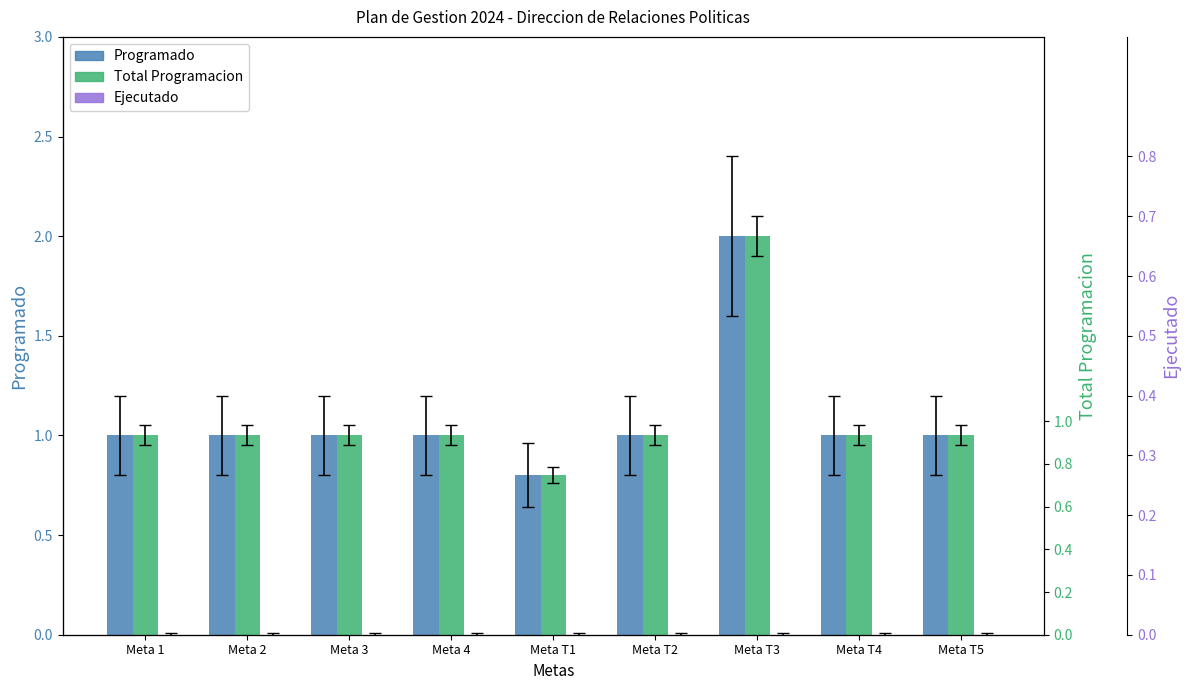

What position from the right is Meta 1?

9